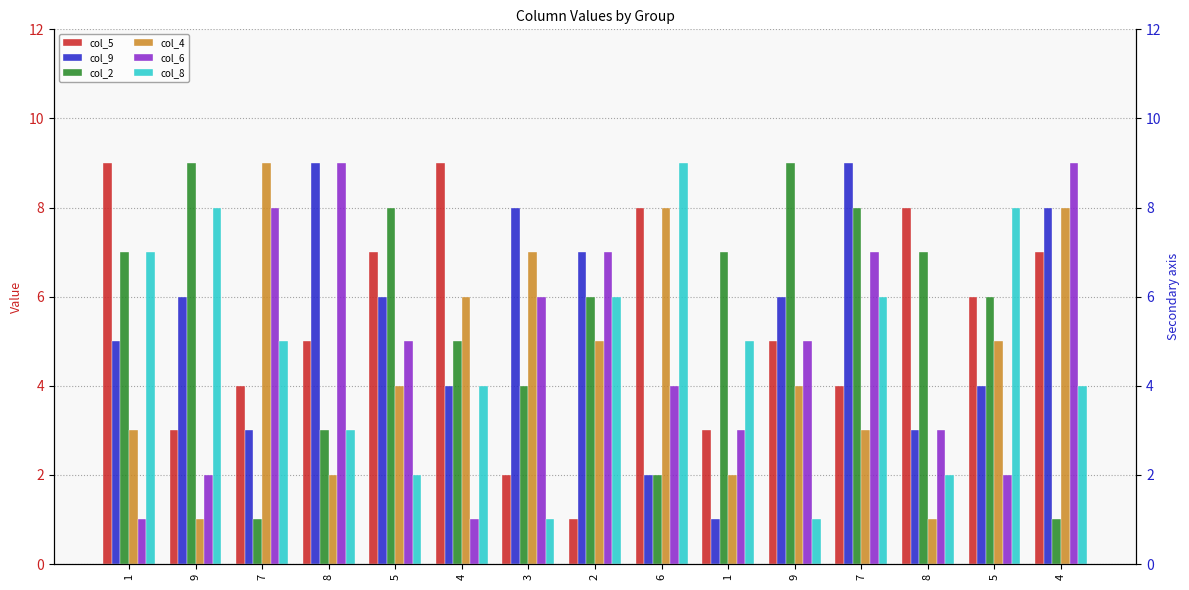

Read the col_4 value at 9.

1